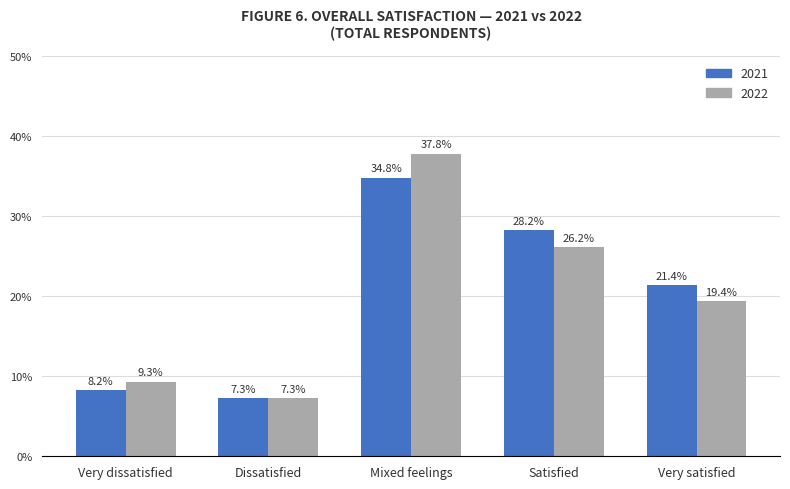

True or false: 2021 has a value of 0.3 at Mixed feelings.

True